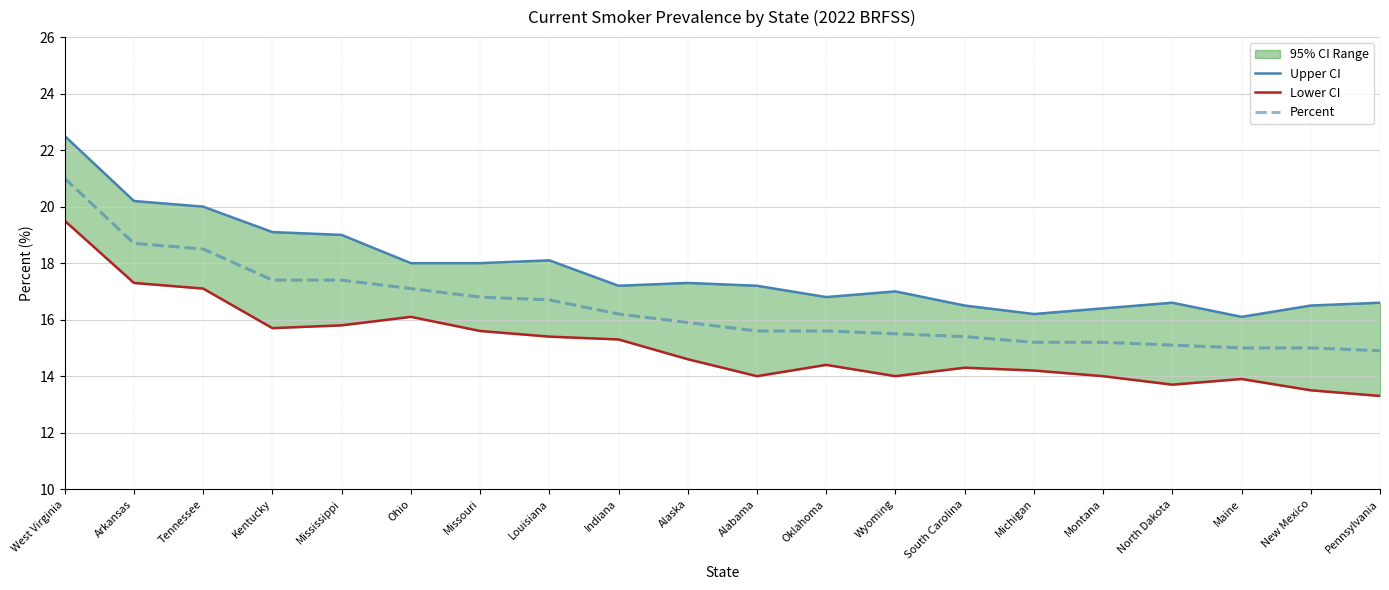

How many series are shown in this chart?

3